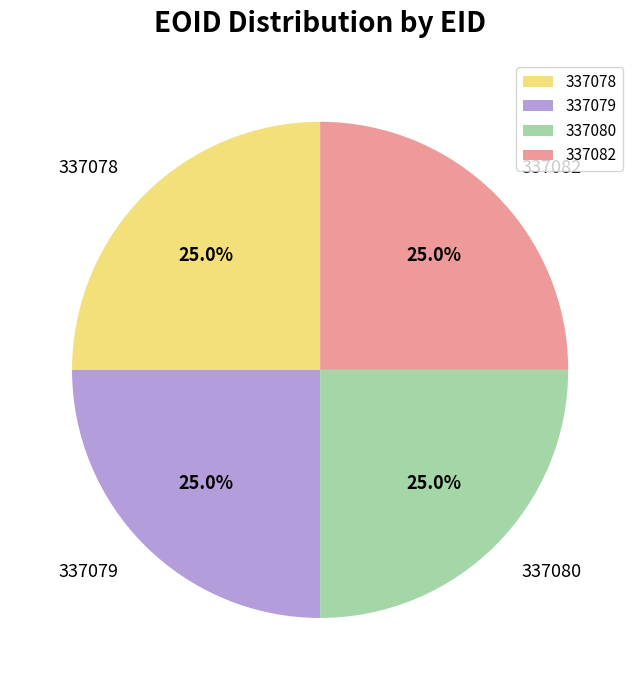

What is the total percentage of 337082 and 337080?

50.0%